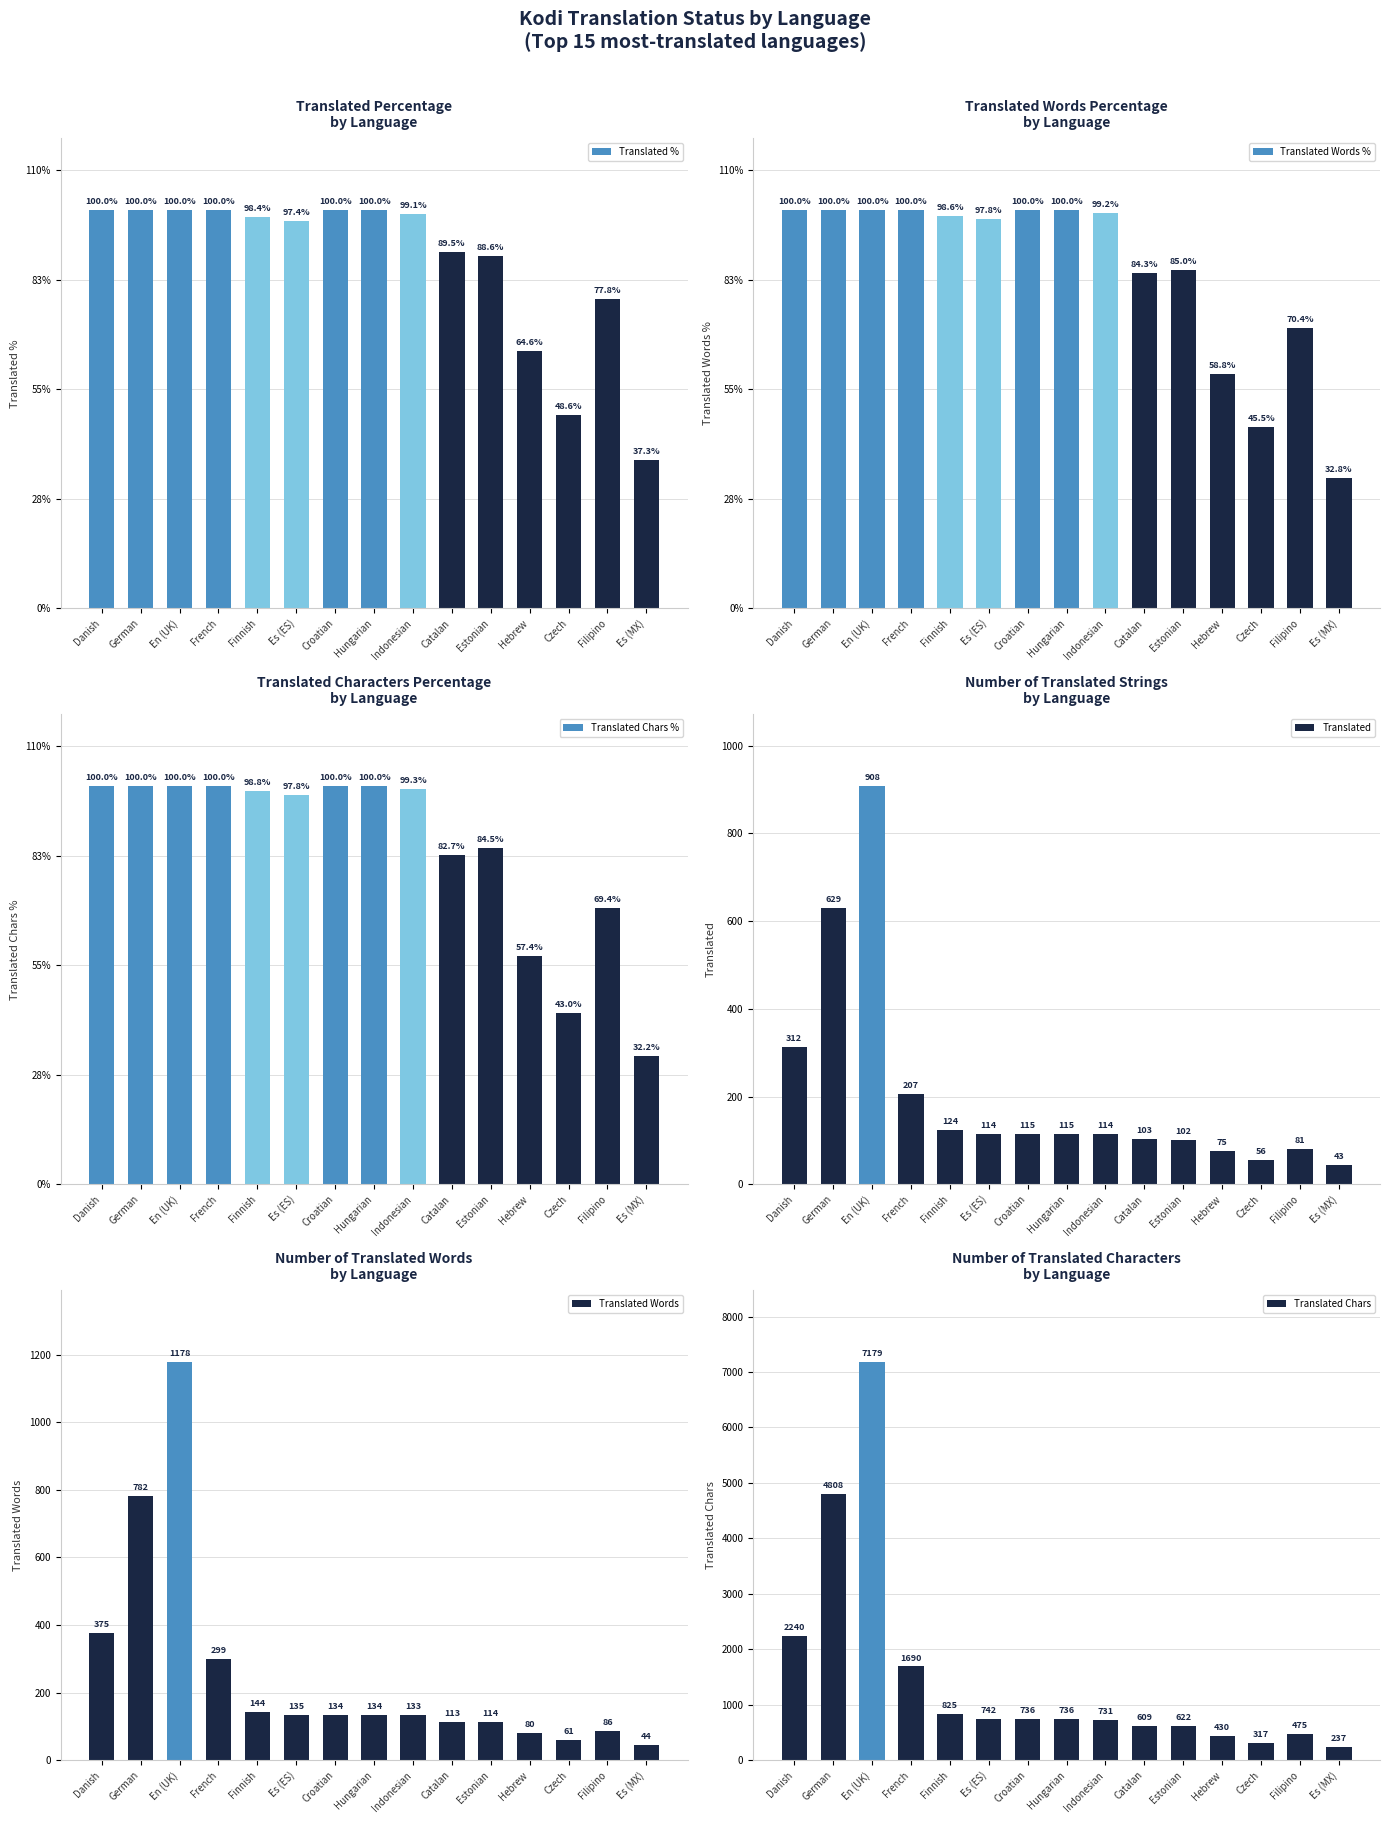

Is the value of Translated Chars at Danish greater than the value of Translated Chars % at Hebrew?

Yes